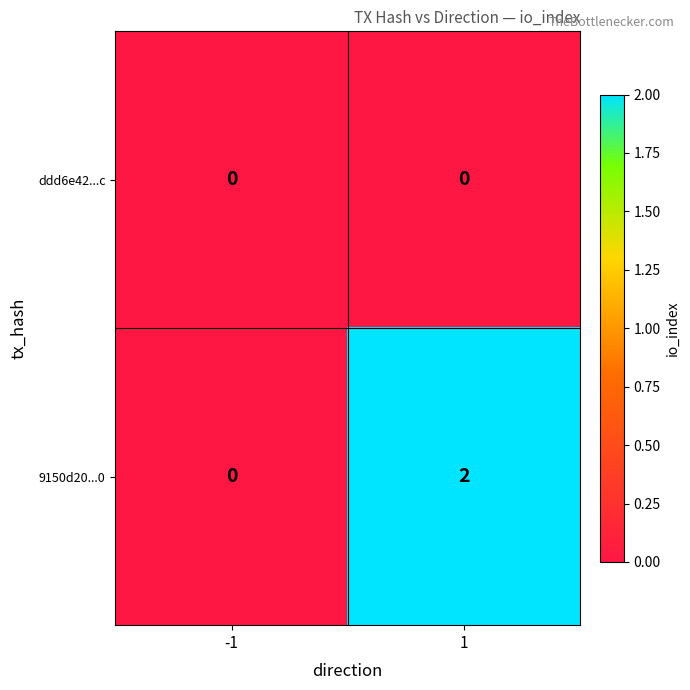

Which category has the highest value across all series?

1